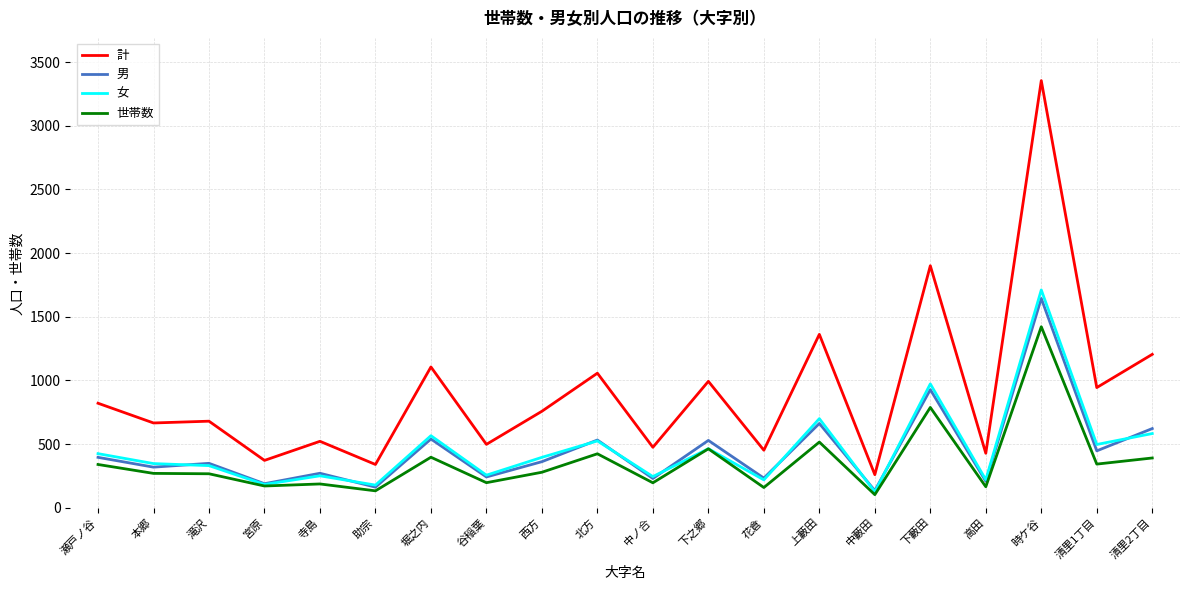

What is the difference between the second highest and second lowest values in the 女 series?

795